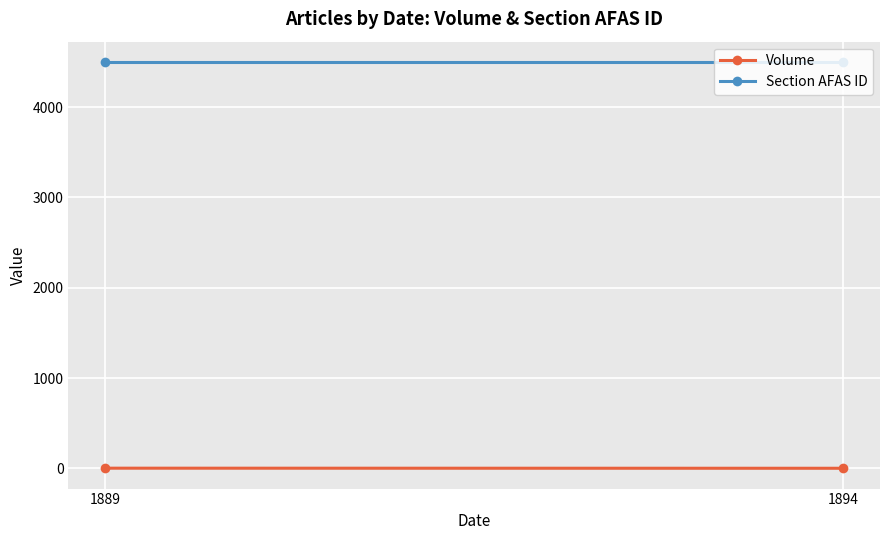

Between 1889 and 1894, which series saw the biggest shift?

Volume